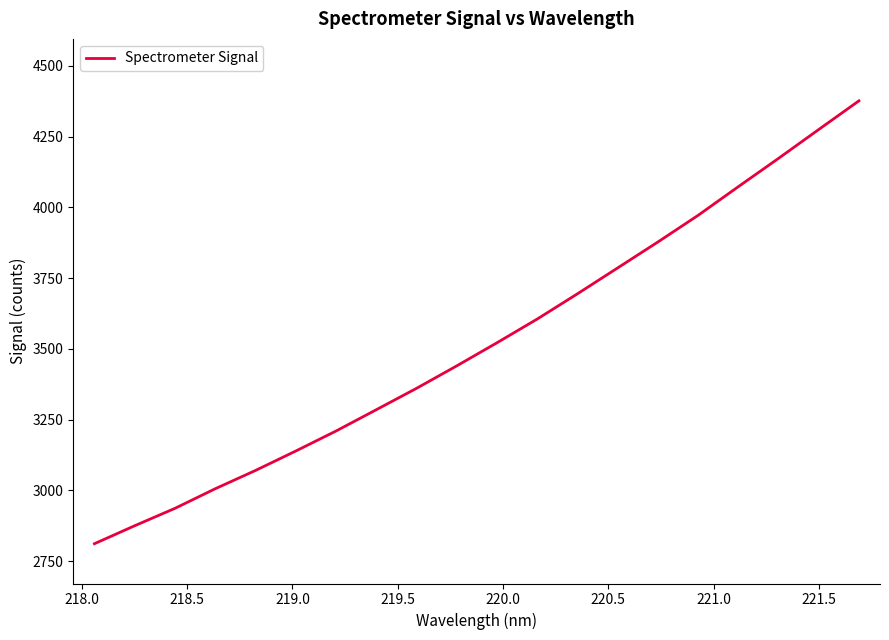

Count the number of categories in the chart.

20